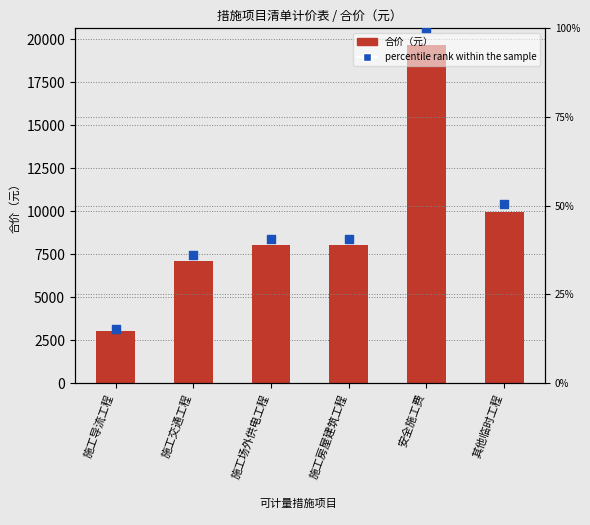

Which series has the largest Y range (max minus min)?

合价（元）